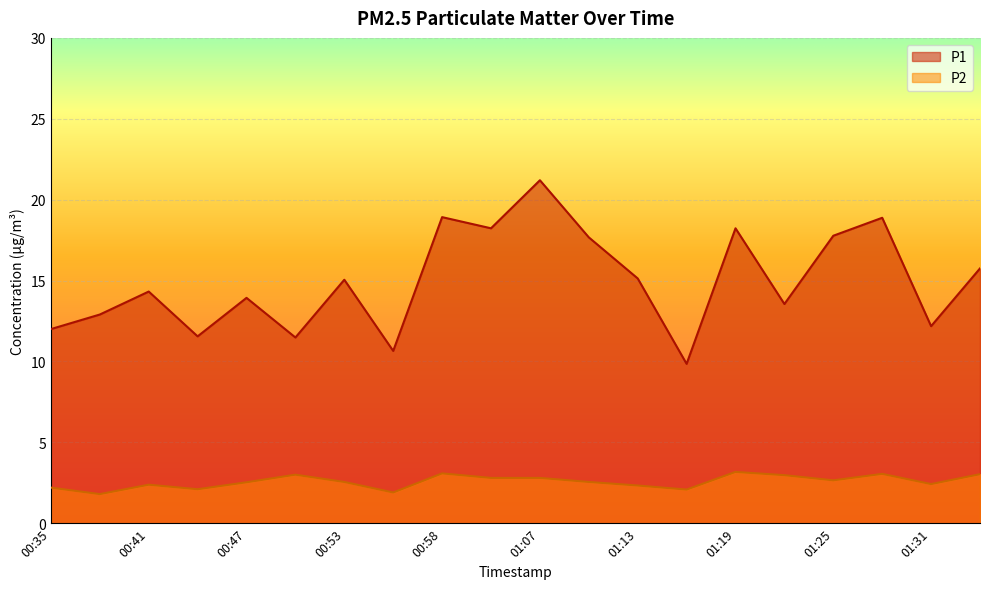

What is the label of the 3rd point from the left?

00:41